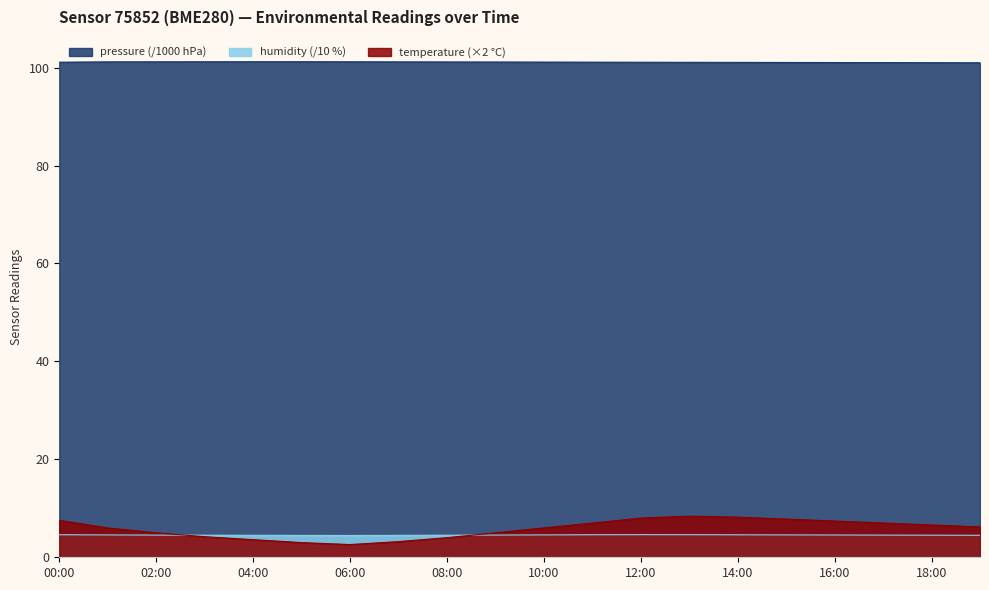

Rank the categories by temperature value from lowest to highest.

06:00, 05:00, 07:00, 04:00, 08:00, 03:00, 02:00, 09:00, 01:00, 10:00, 19:00, 18:00, 11:00, 17:00, 16:00, 00:00, 15:00, 12:00, 14:00, 13:00